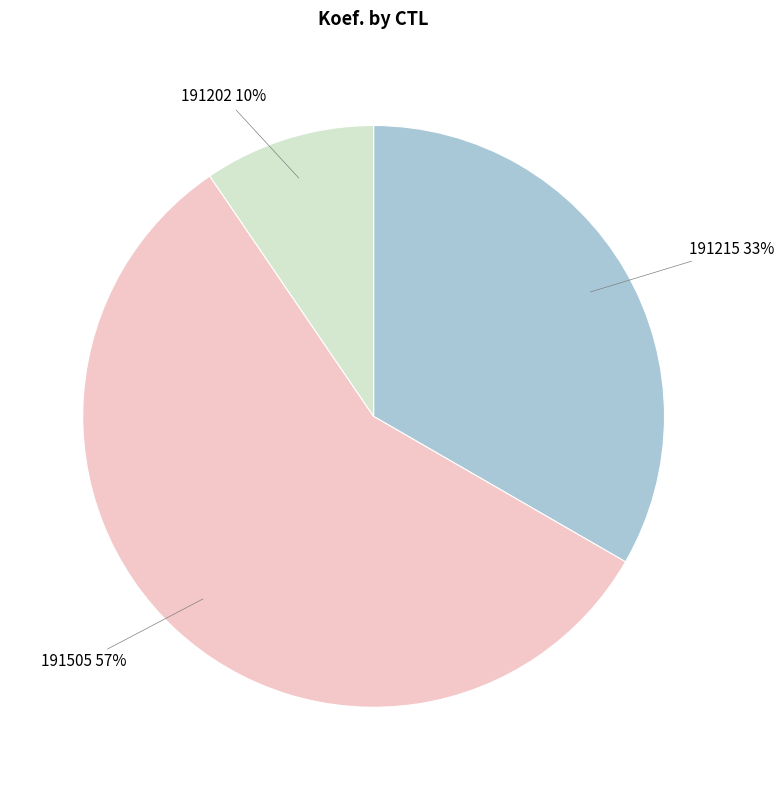

Approximately how many times larger is the value at 191215 compared to 191505?

0.6